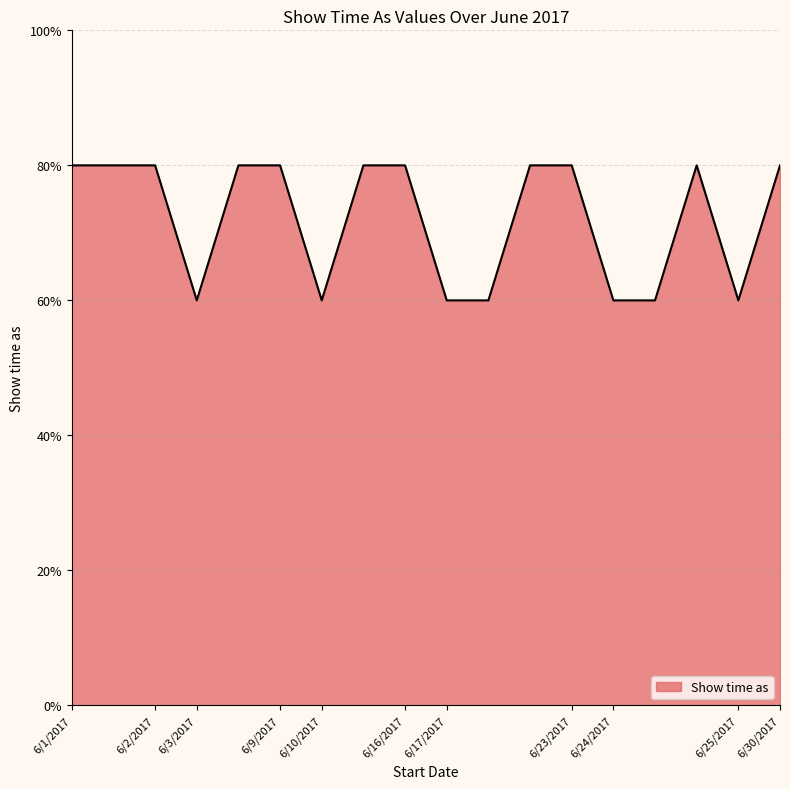

Where is the first local minimum?

6/3/2017